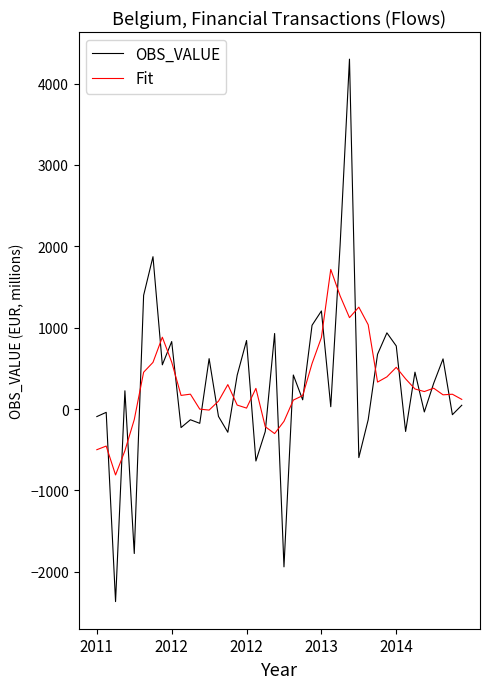

How many values in the Fit series exceed 214?

20